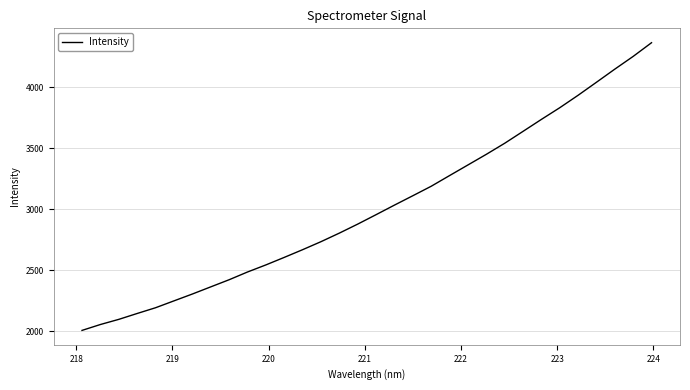

What is the maximum value shown in the chart?

4363.1